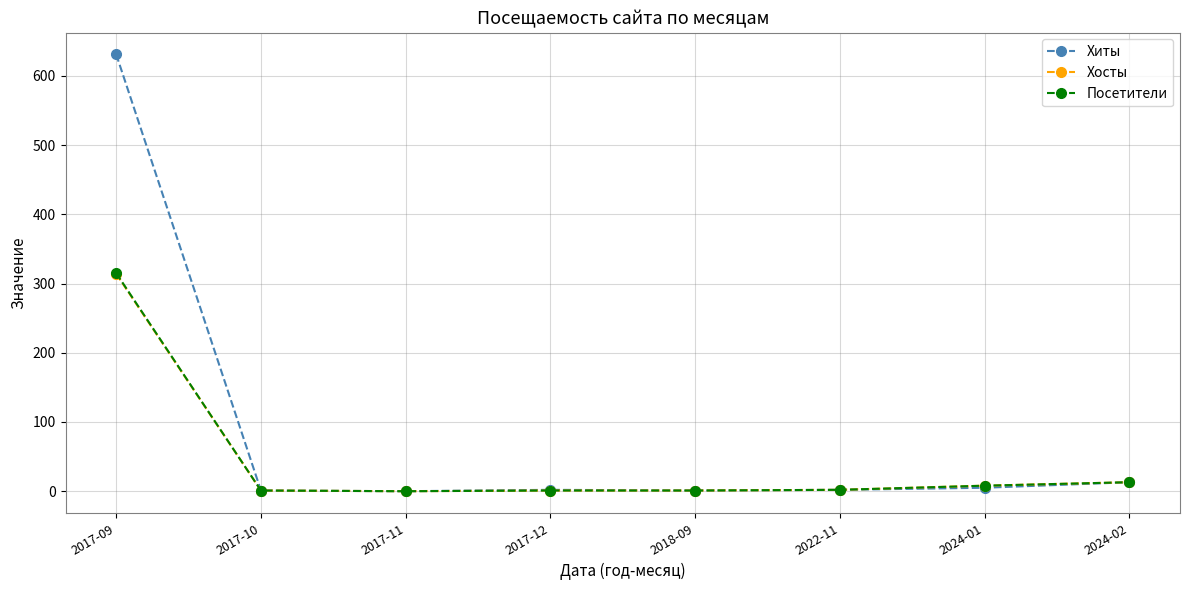

At which category is the sum across all series the highest?

2017-09